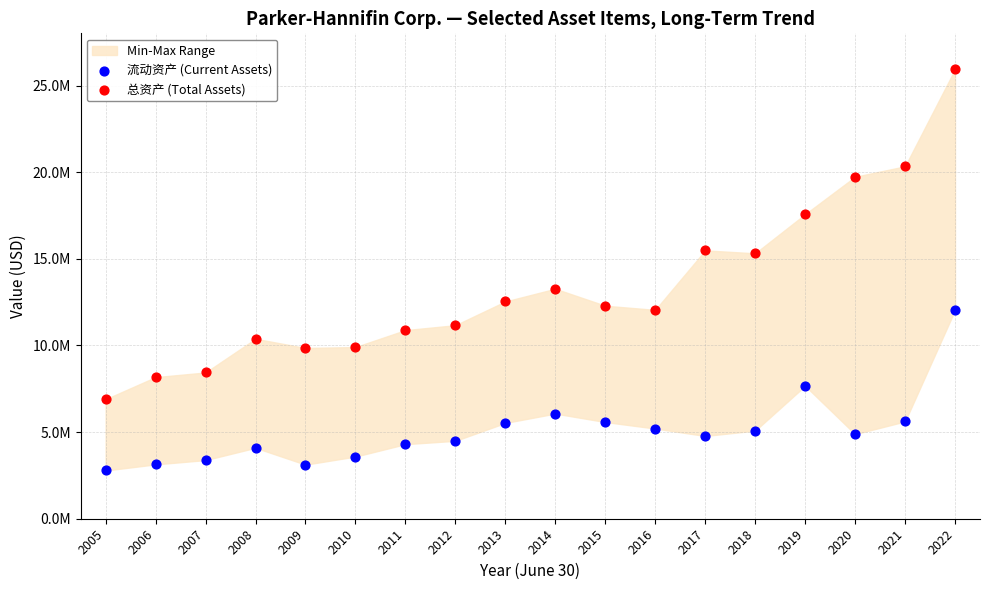

Which series has the widest spread of Y values?

总资产 (Total Assets)